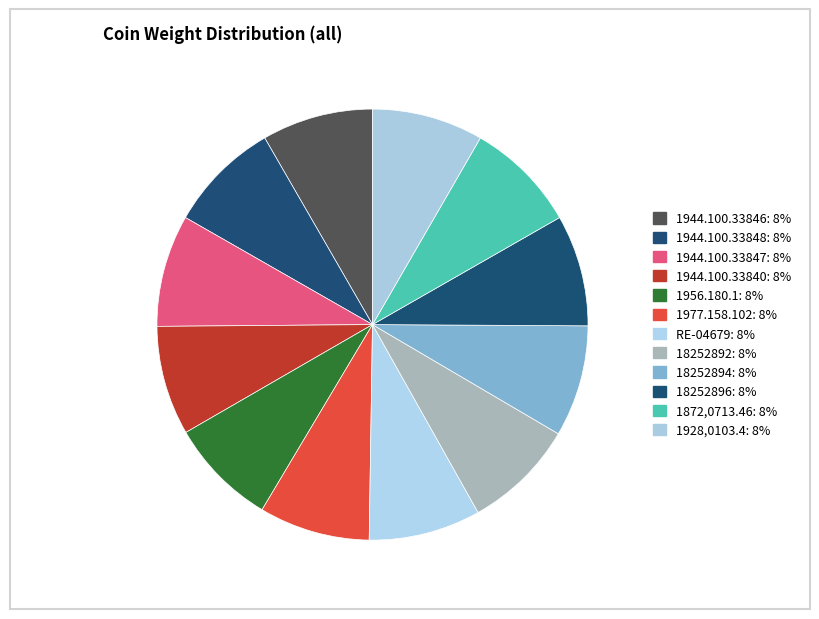

What percentage is the RE-04679 slice, to the nearest percent?

8%